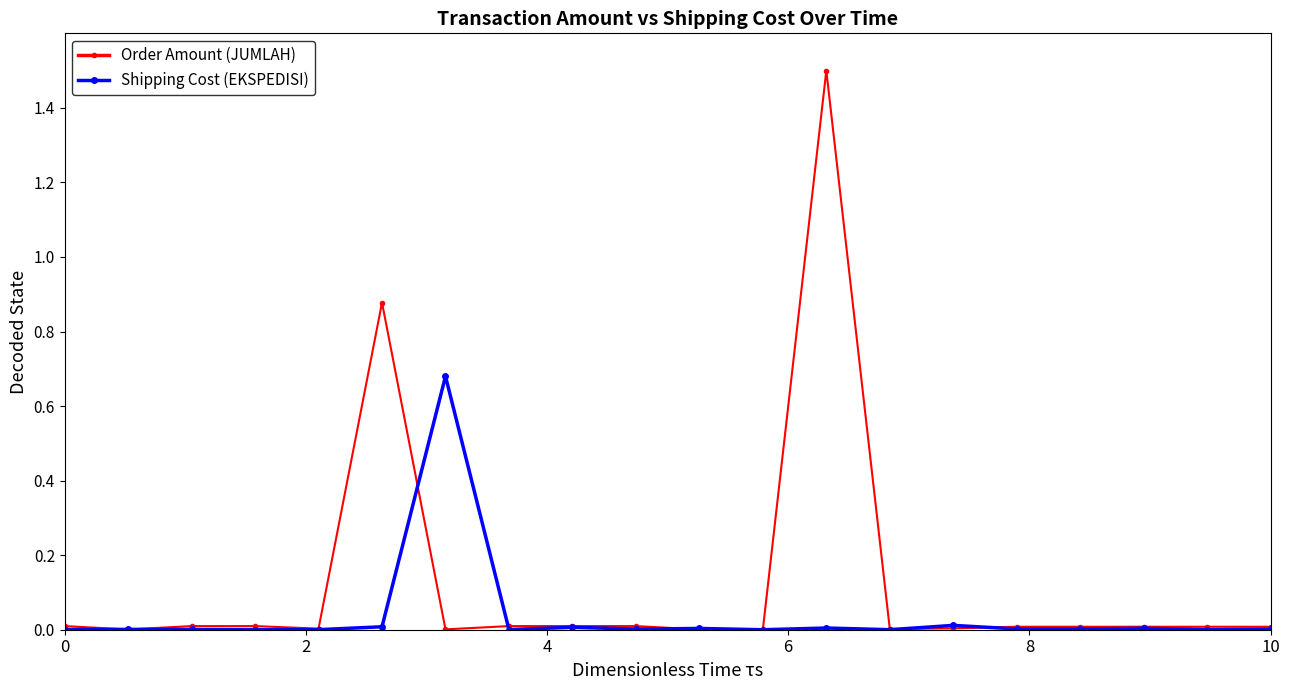

What are all the series names shown in the legend?

Order Amount (JUMLAH), Shipping Cost (EKSPEDISI)